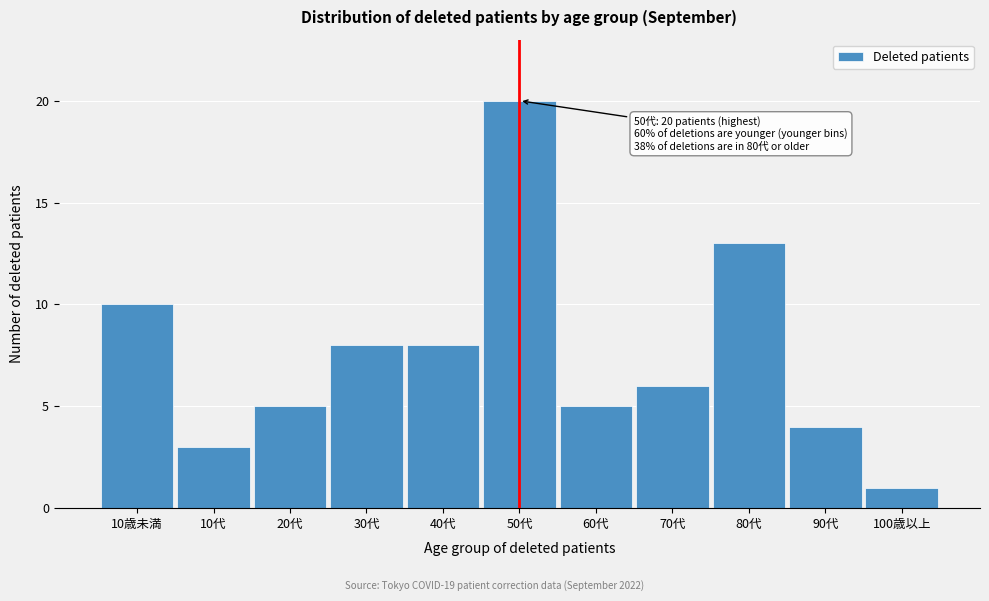

Reading left to right, list all the values displayed in this chart.

10歳未満=10	10代=3	20代=5	30代=8	40代=8	50代=20	60代=5	70代=6	80代=13	90代=4	100歳以上=1